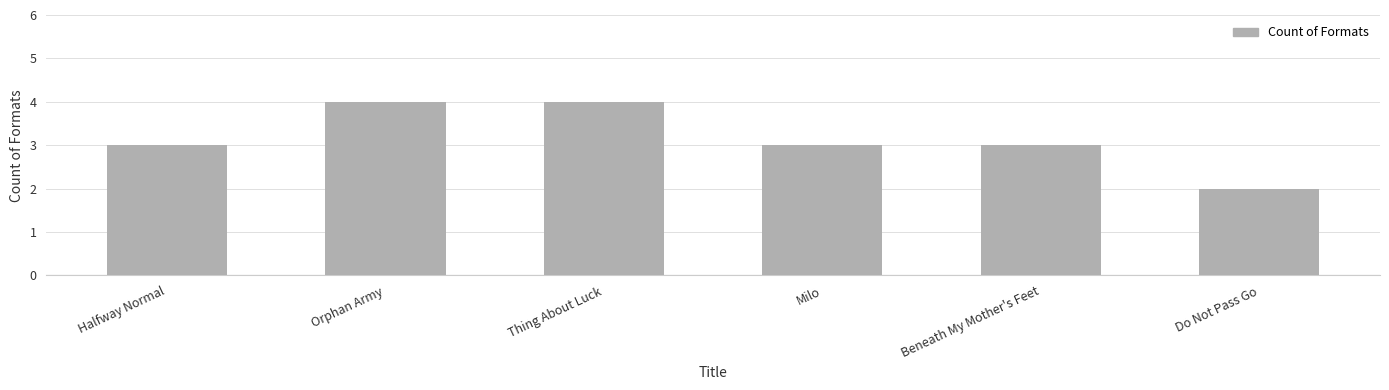

How many series are shown in this chart?

1